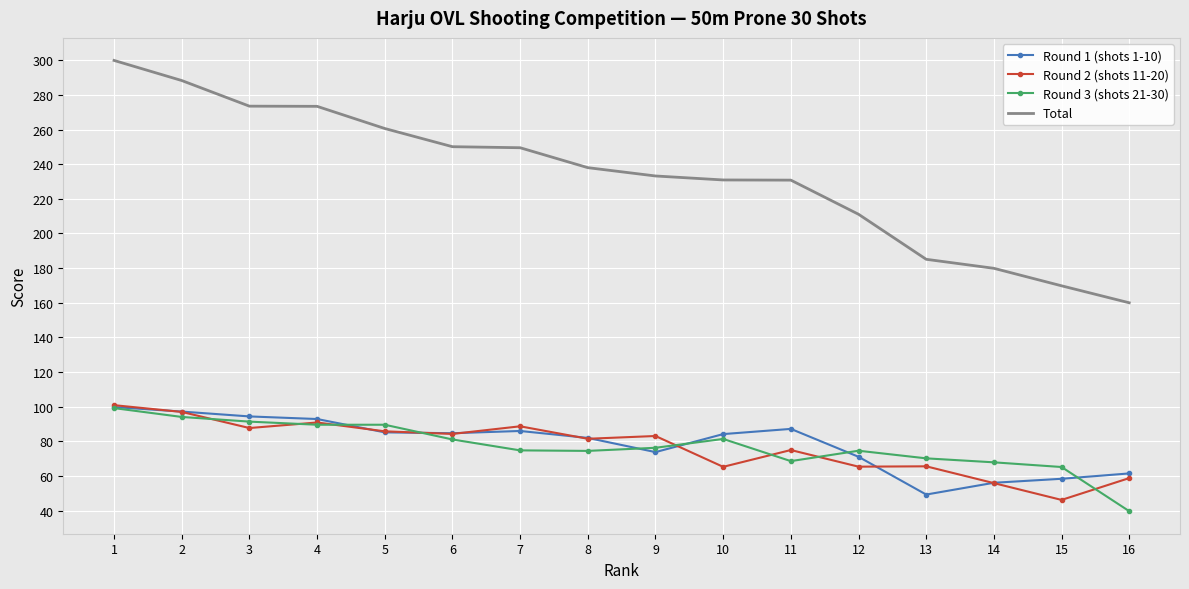

The value of Round 3 (shots 21-30) at 12 is 74.6. True or false?

True